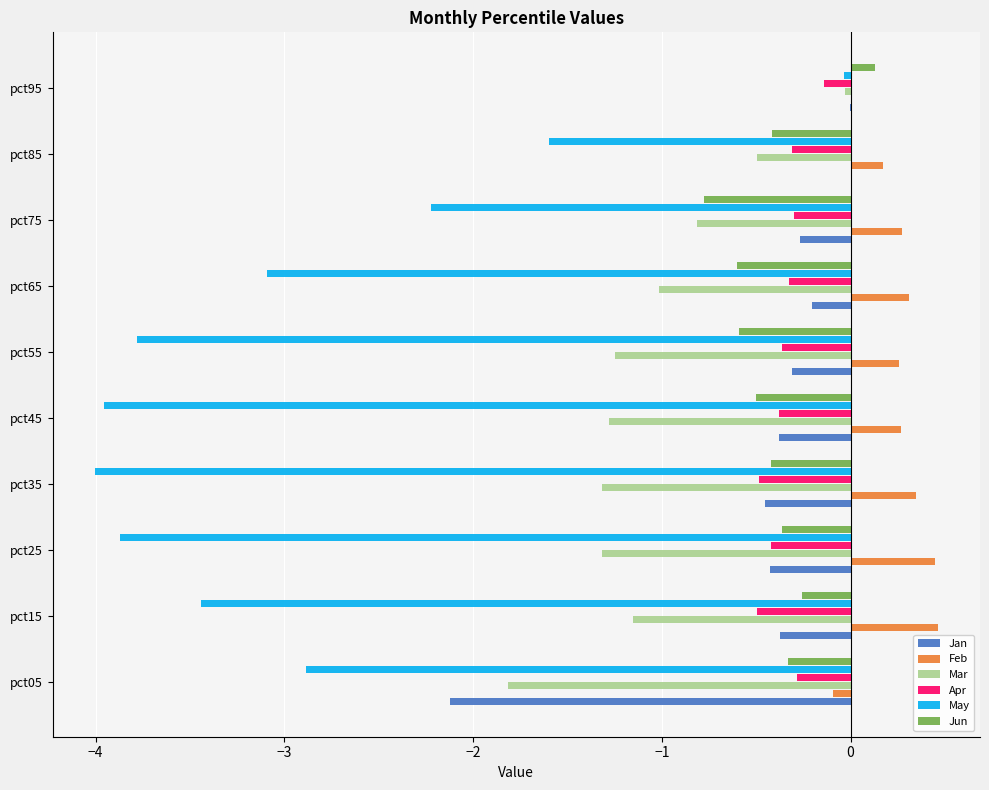

What is the total value across all series at pct35?

-6.3